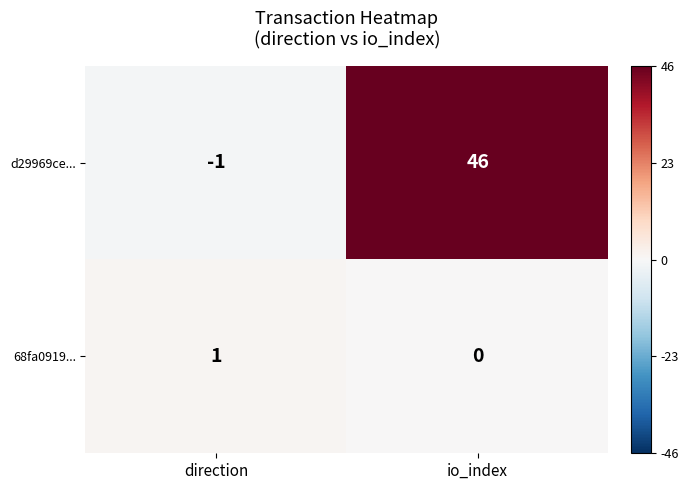

What is the total value across all series at io_index?

46